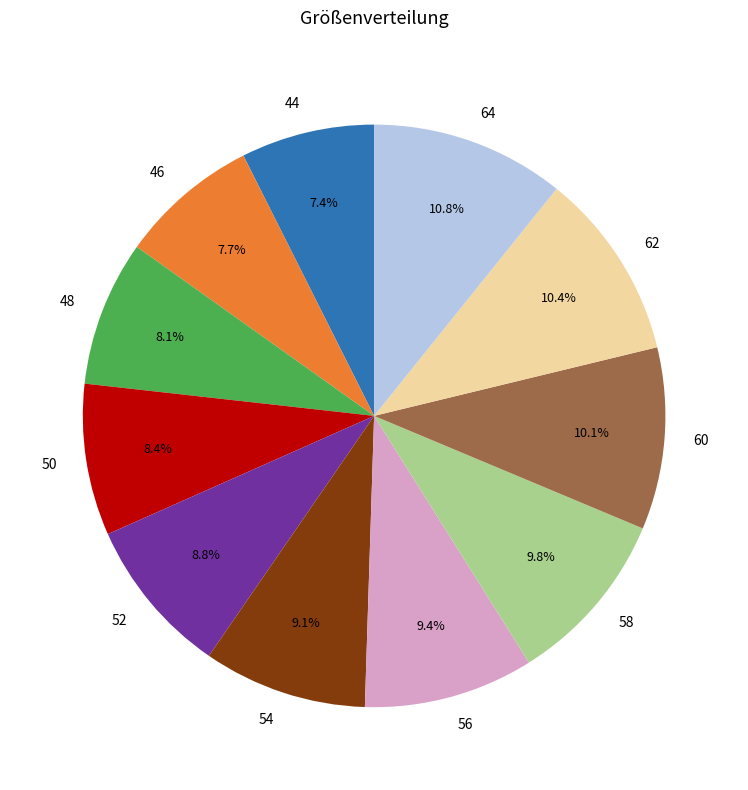

Combined, do 58 and 56 account for over 50%?

No